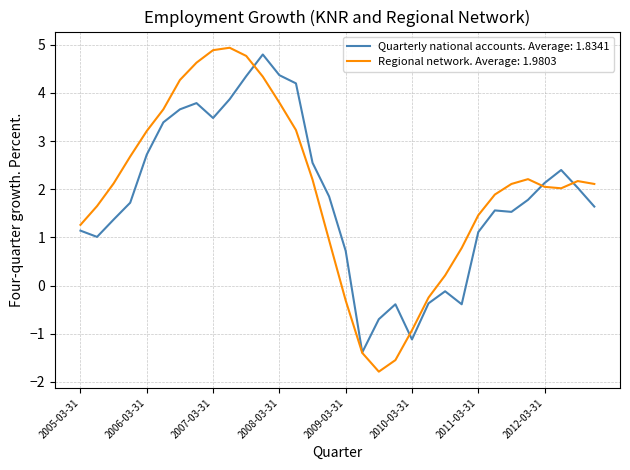

Which series has the largest range (max minus min)?

Regional network. Average: 1.9803